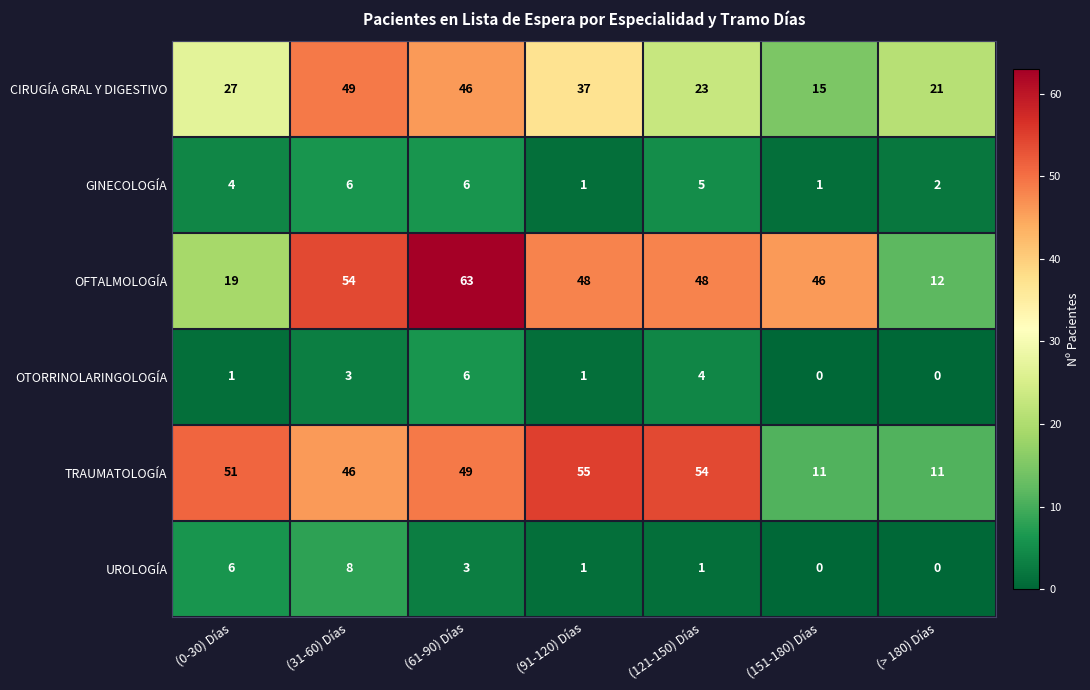

What is the total value across all series at (> 180) Días?

46